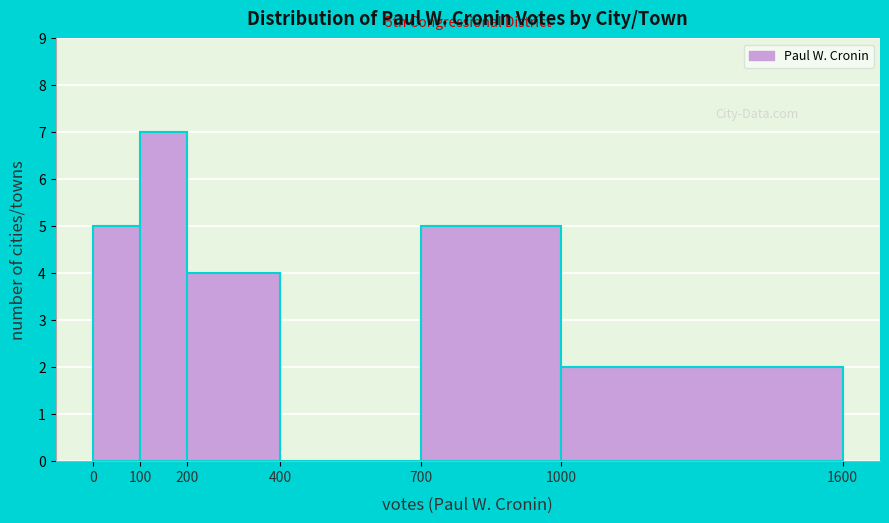

Over which range of the x-axis is the bar tallest?

100 to 200